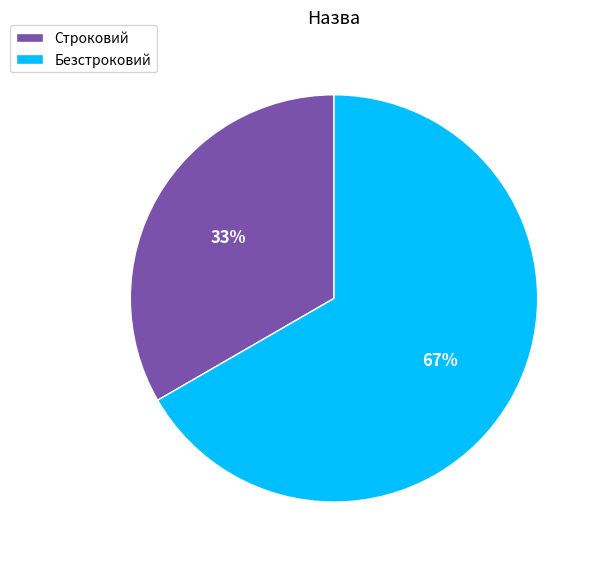

Rank the categories by value from lowest to highest.

Строковий, Безстроковий